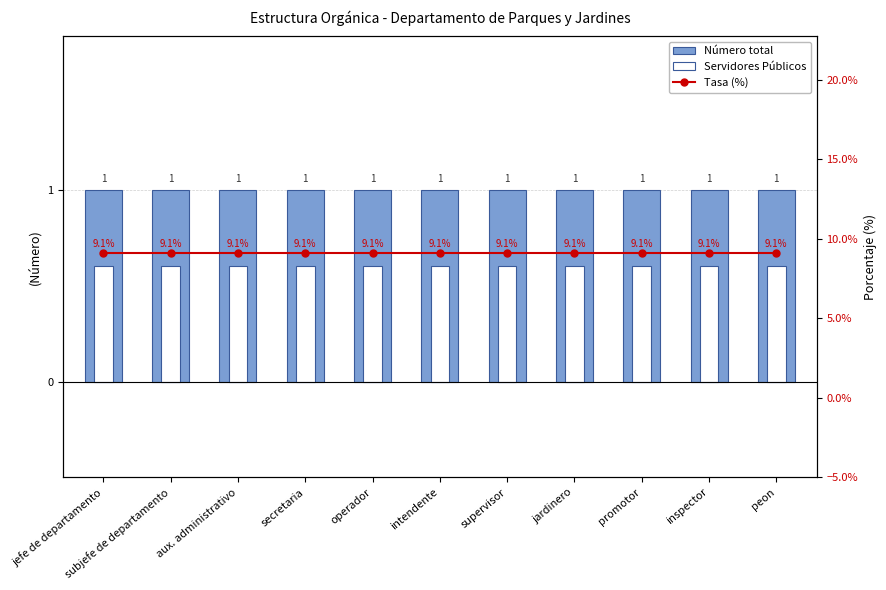

What is the spread (max minus min) of values at peon?

8.5